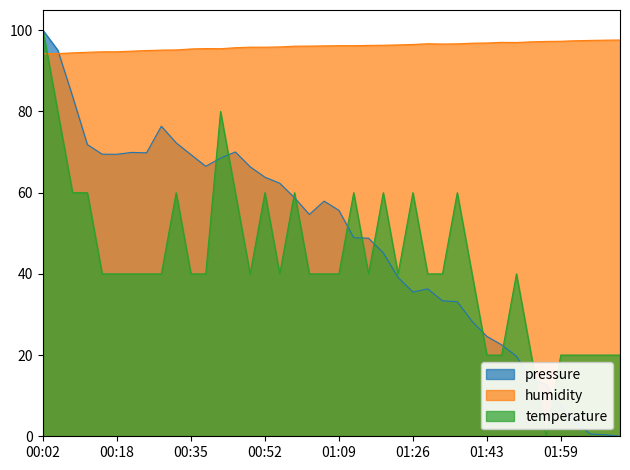

Which series has the largest total across all categories?

humidity